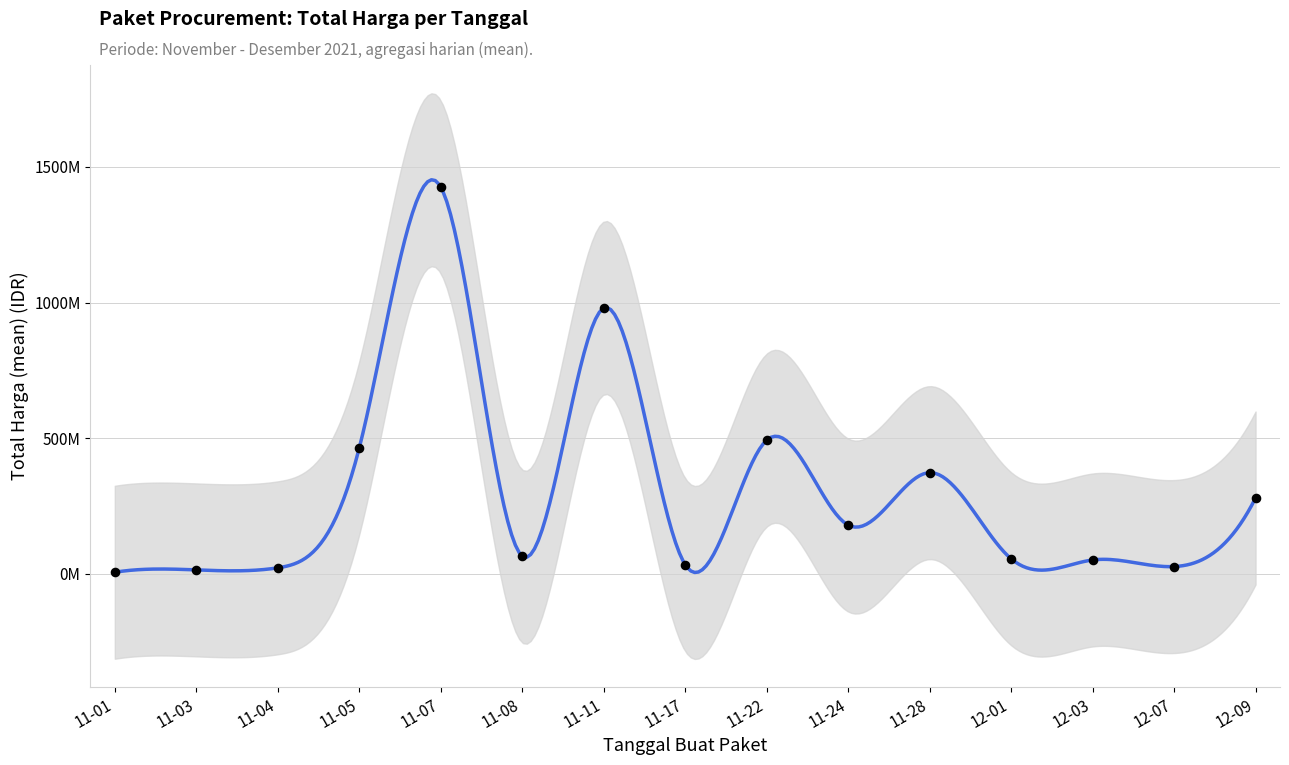

What is the change in value from 2021-11-01 to 2021-12-07?

+27078400